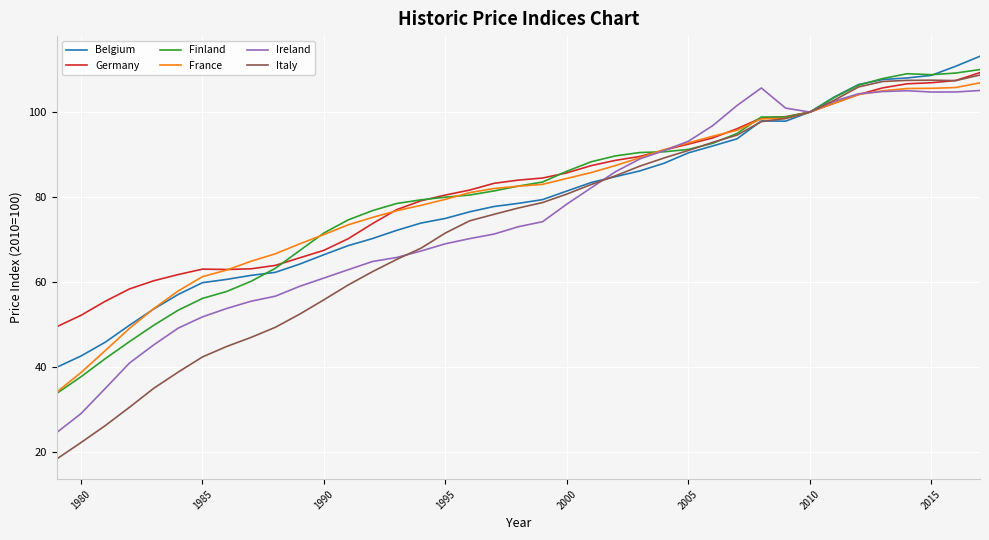

What is the greatest value displayed?

113.1